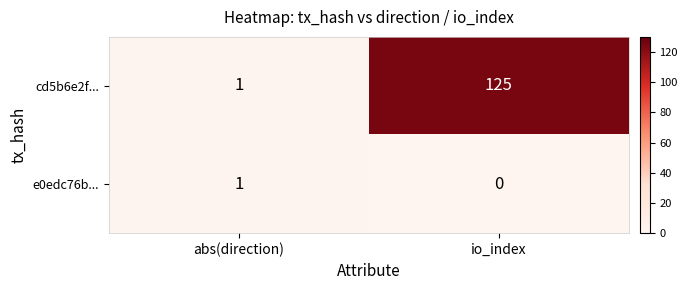

What is the total value across all series at io_index?

125